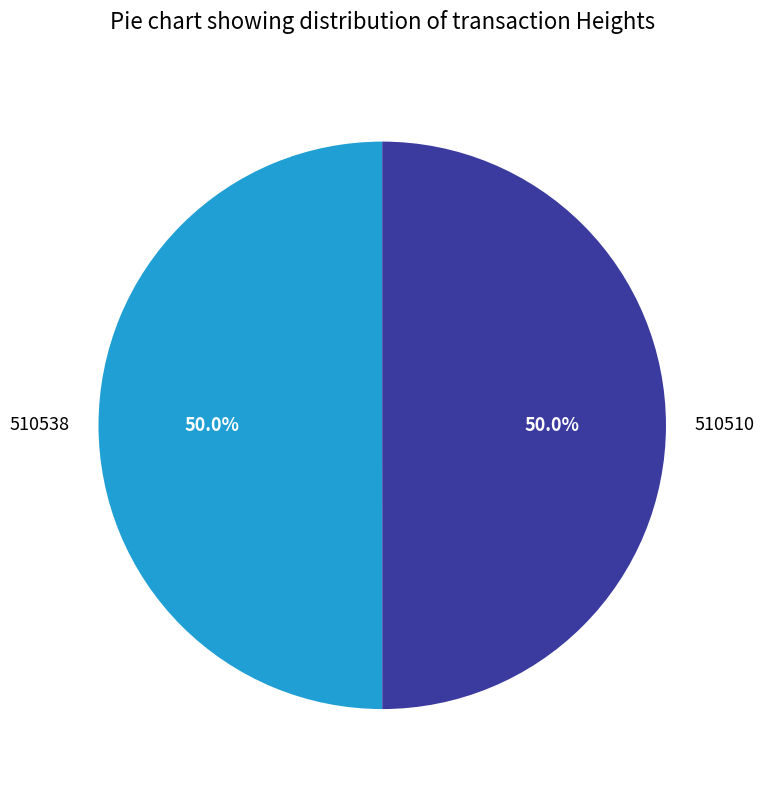

To the nearest percent, what is the combined percentage of 510510 and 510538?

100%